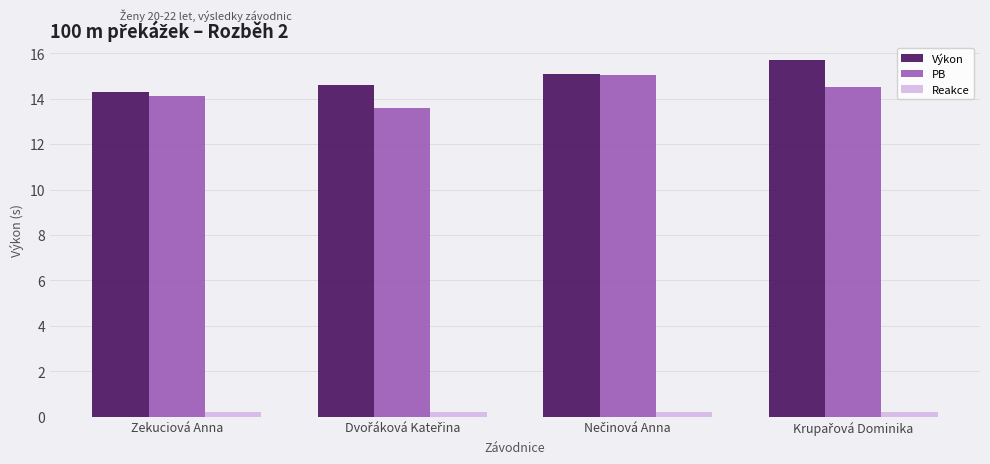

How many Reakce values are between 0 and 1?

4